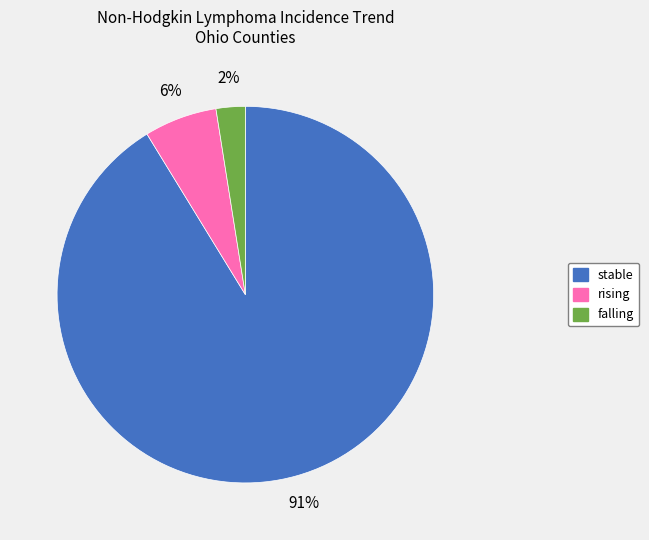

Which has a higher value, falling or rising?

rising